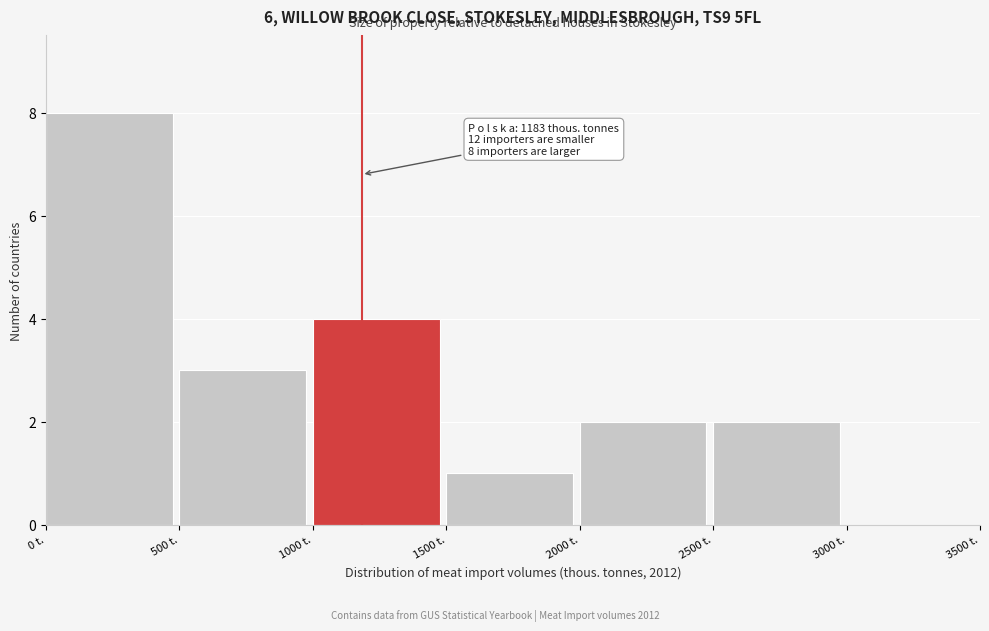

Over which range of the x-axis is the bar tallest?

0 to 500